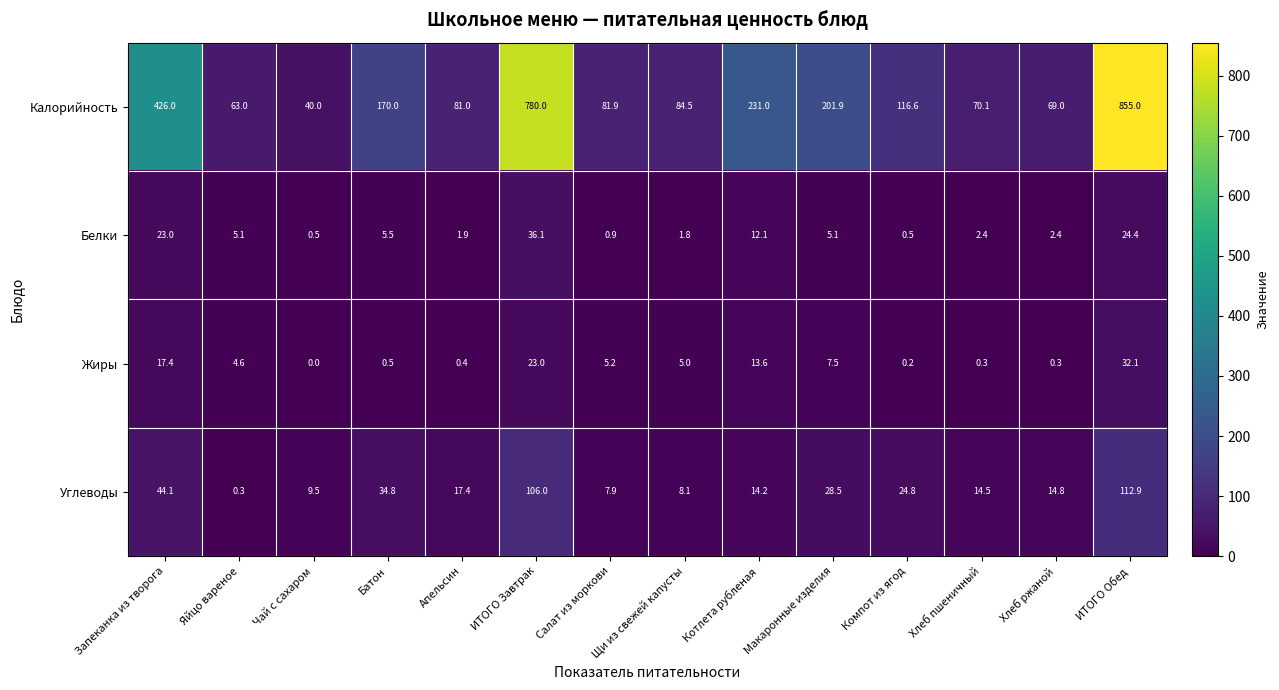

At which label does Углеводы first exceed 17?

Запеканка из творога